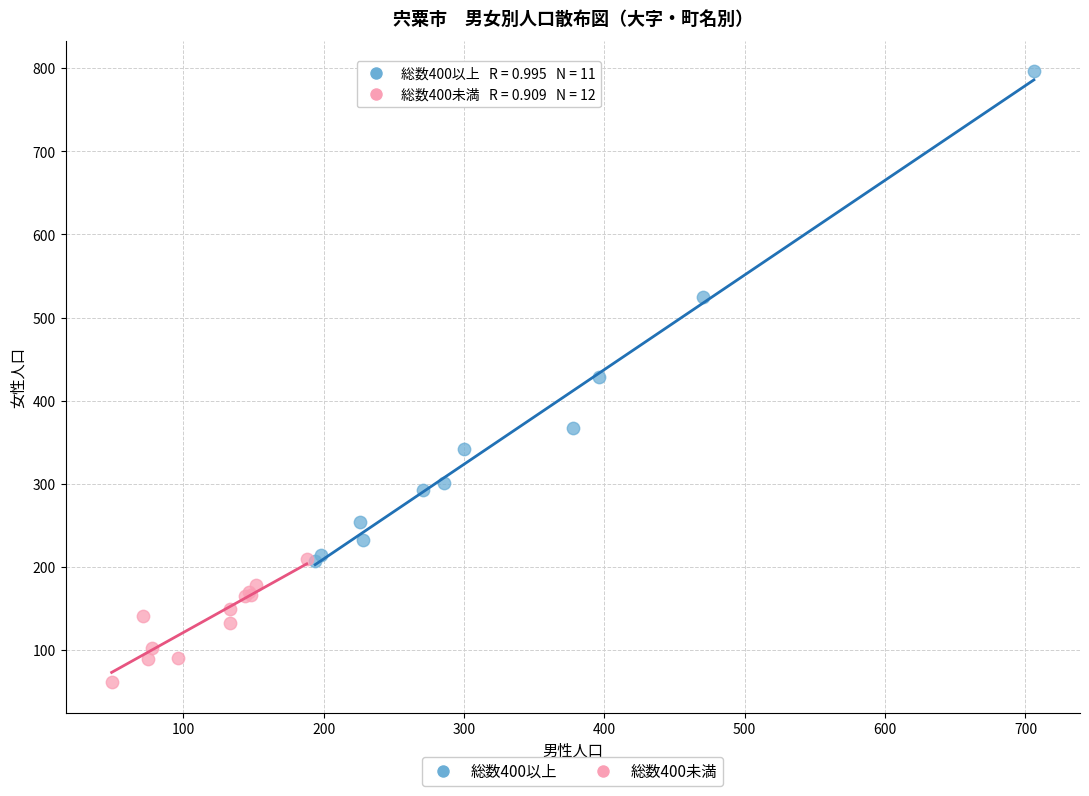

Which series has the widest spread of Y values?

総数400以上